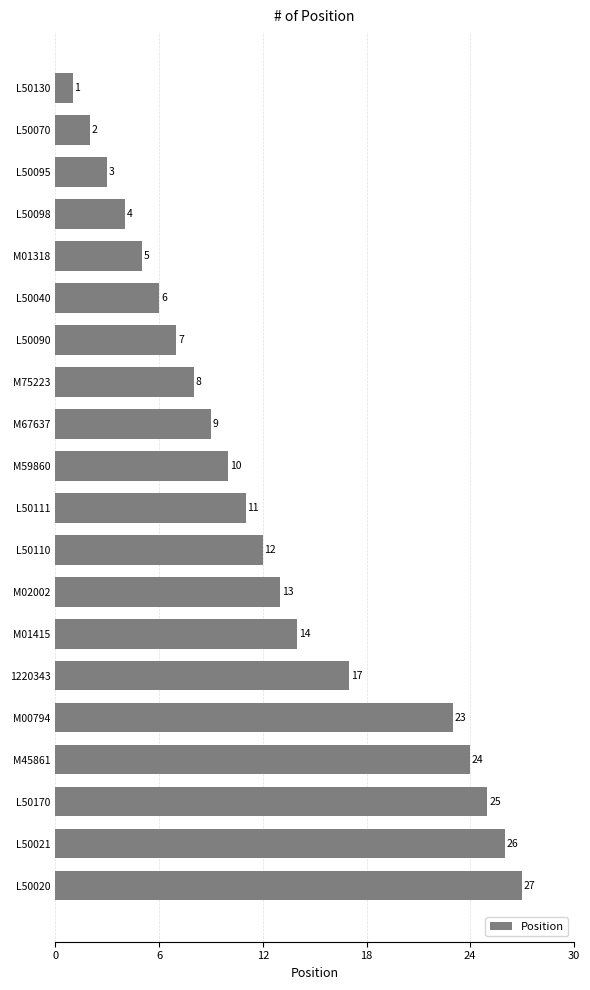

Rank the categories by value from highest to lowest.

L50020, L50021, L50170, M45861, M00794, 1220343, M01415, M02002, L50110, L50111, M59860, M67637, M75223, L50090, L50040, M01318, L50098, L50095, L50070, L50130